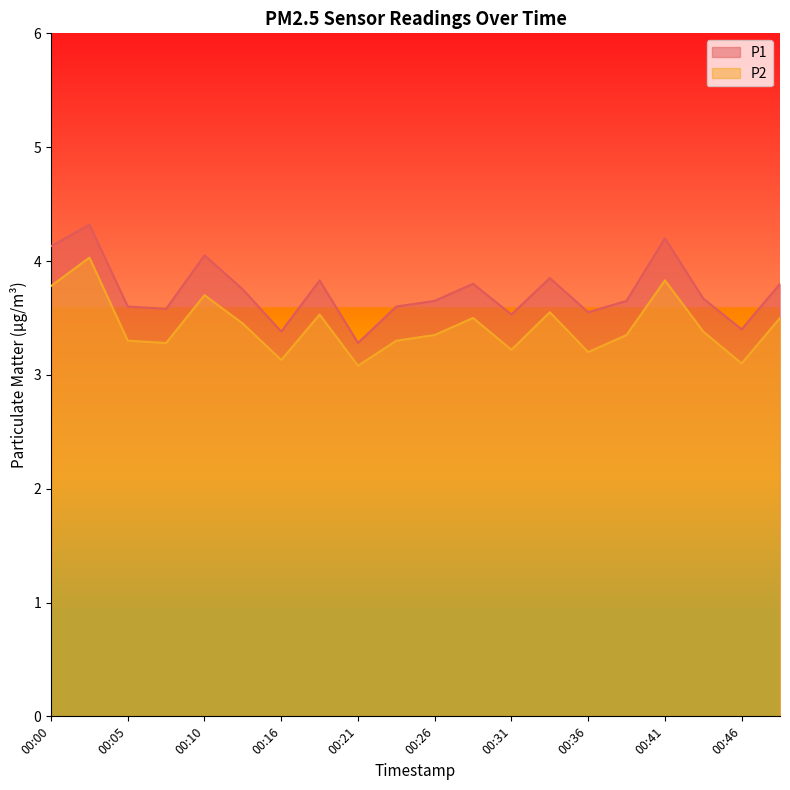

How many lines are shown in the chart?

2